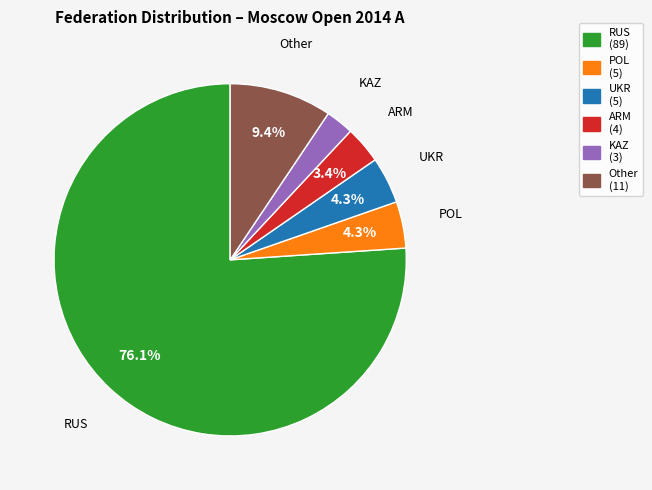

Between UKR and RUS, which is larger?

RUS